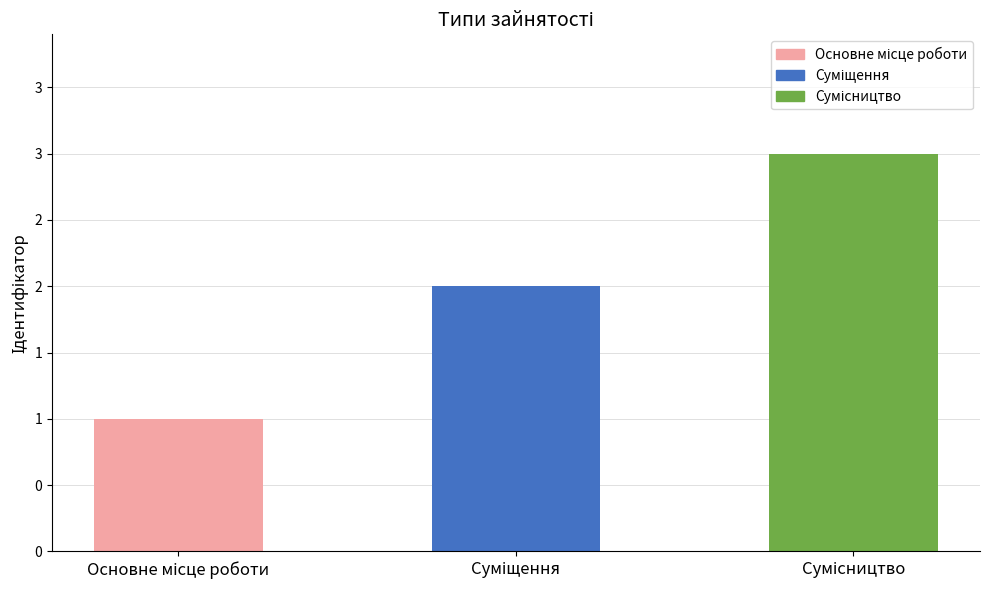

Does the chart contain any negative values?

No